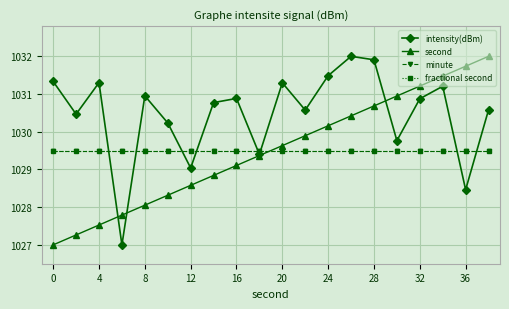

Does the chart have visible grid lines?

Yes